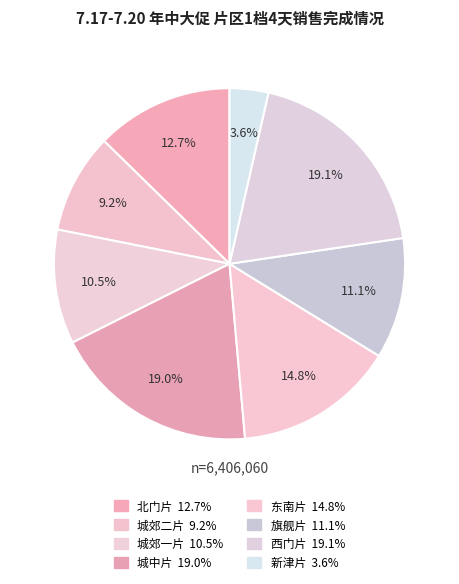

Approximately how many times larger is the value at 城郊二片 compared to 新津片?

2.6